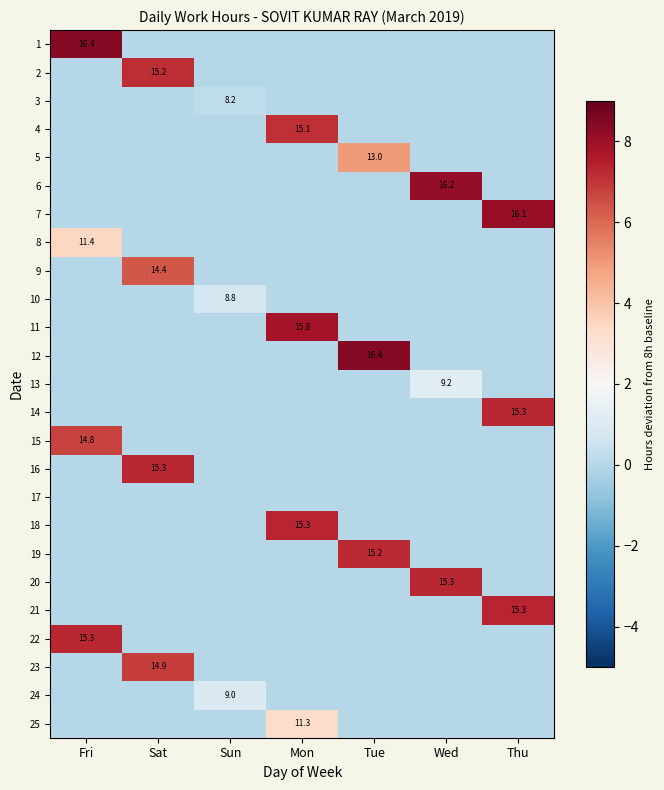

The 16 series shows 8.9 at Sat. True or false?

False